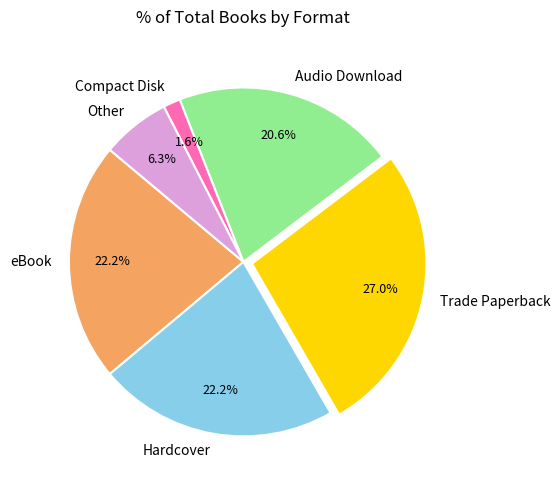

To the nearest percent, what is the difference between the largest and smallest slice percentages?

25%